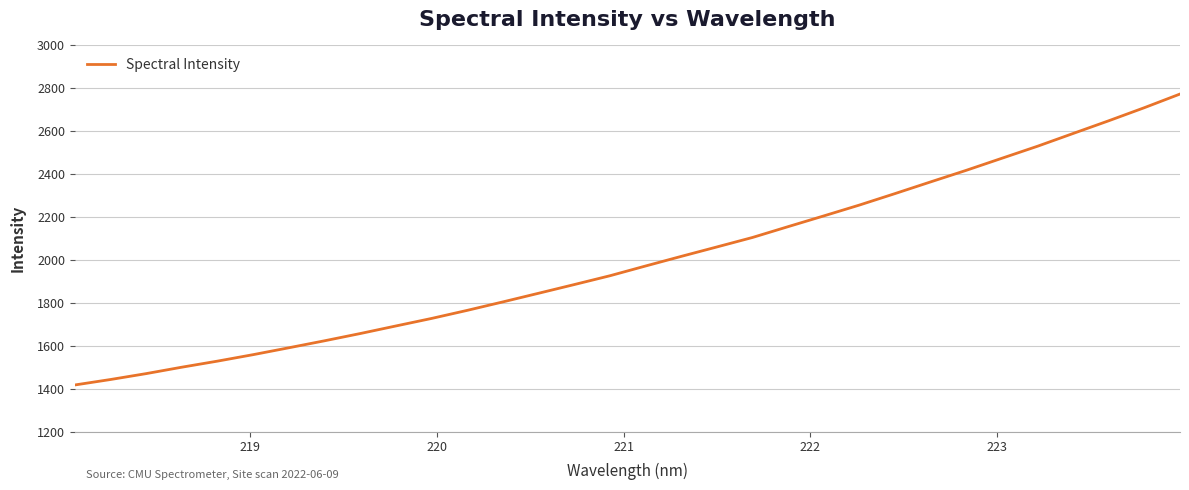

What is the difference between the second highest and second lowest values?

1266.7